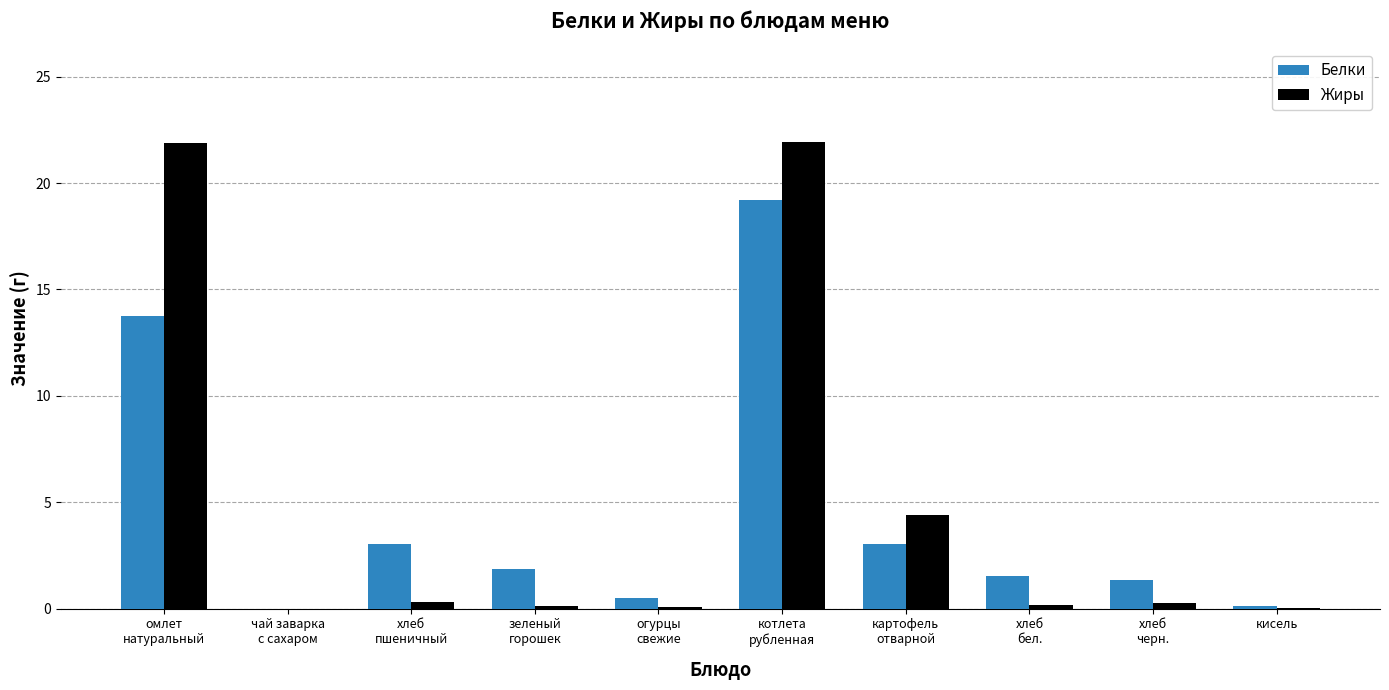

What is the sum of the Белки values at омлет
натуральный and хлеб
бел.?

15.3